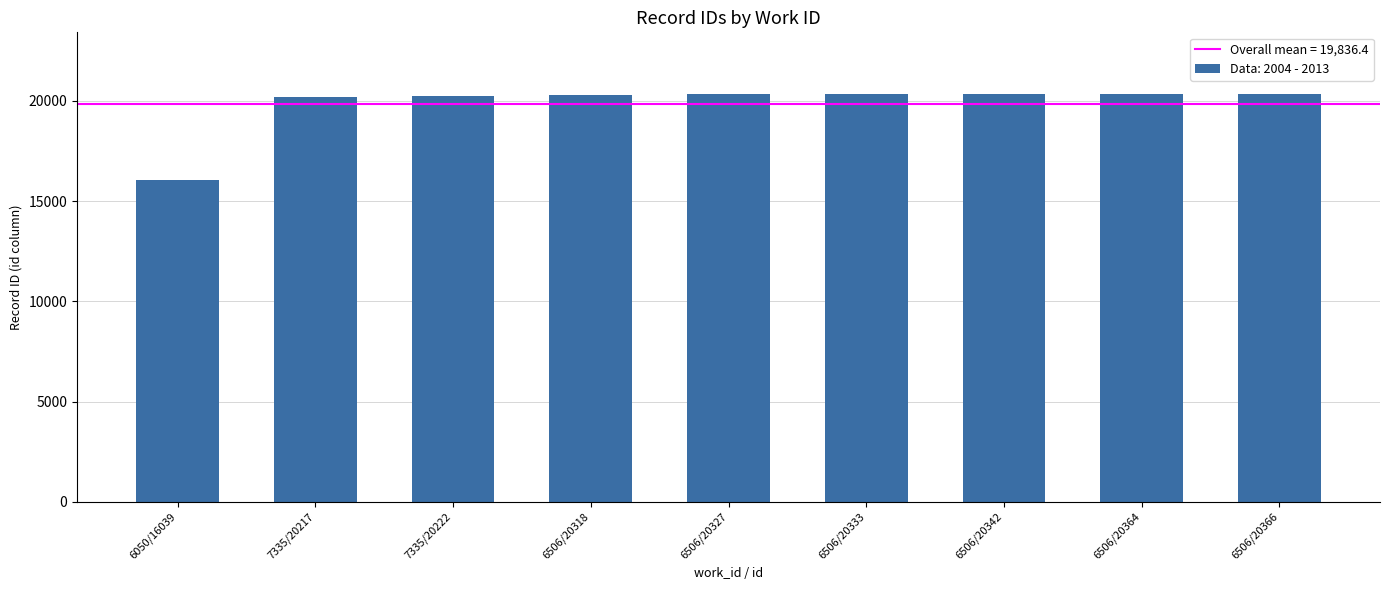

What is the sum of all values?

178528